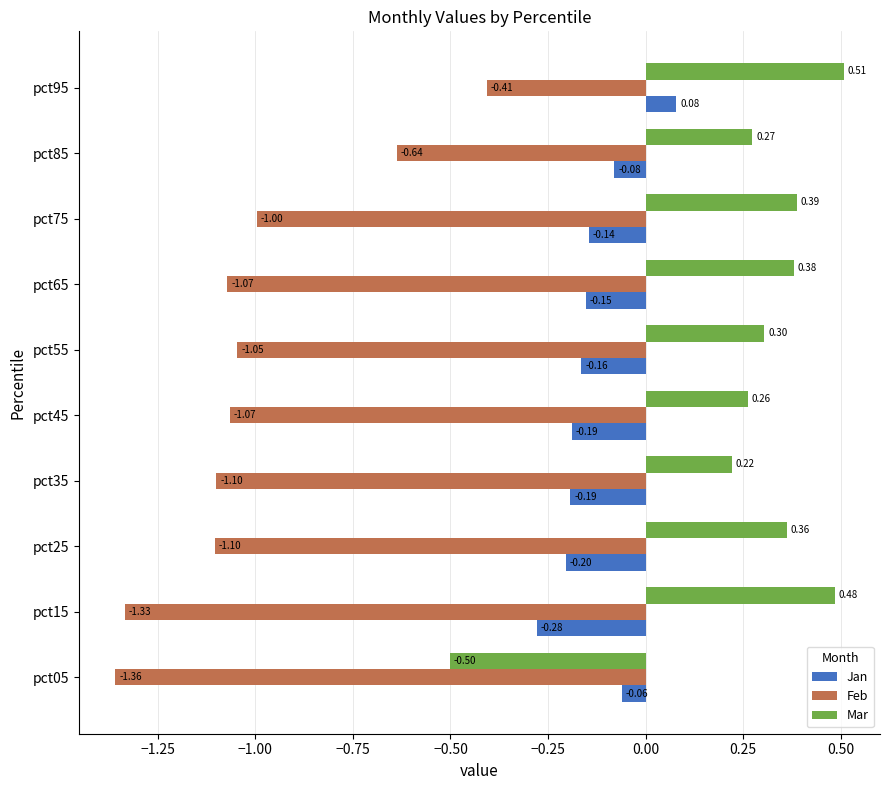

Which series has the largest range (max minus min)?

Mar